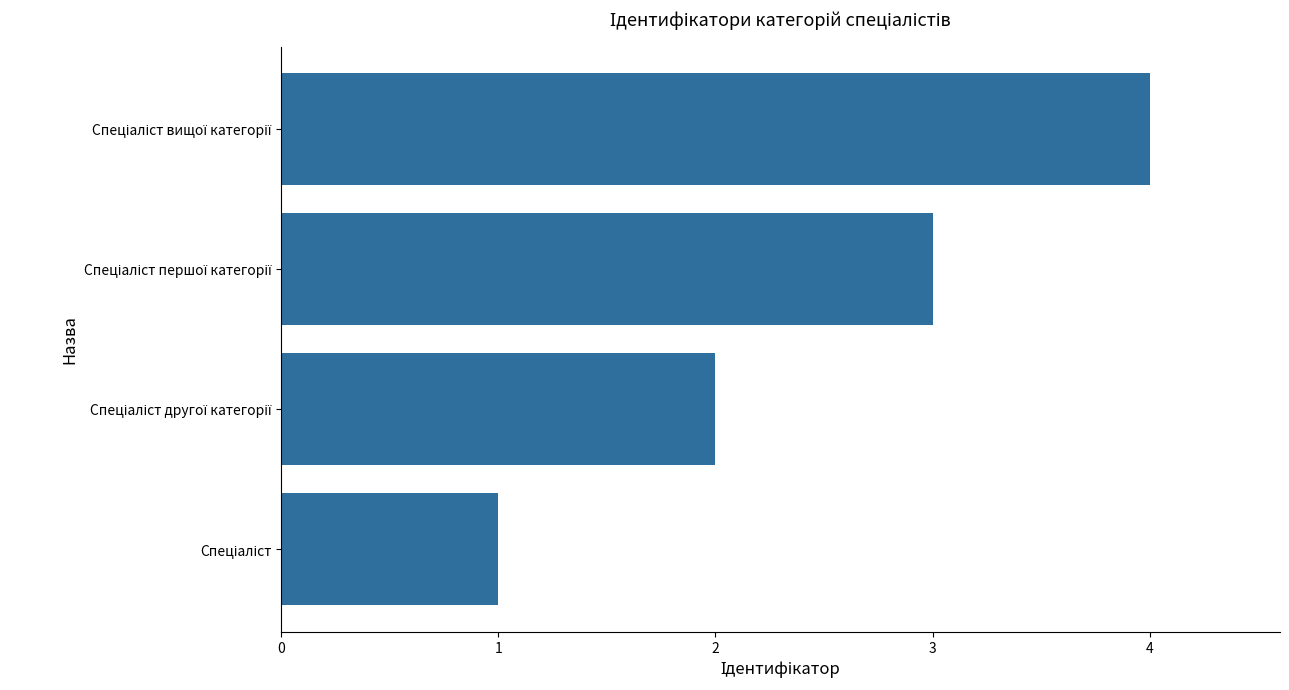

What is the sum of all values?

10